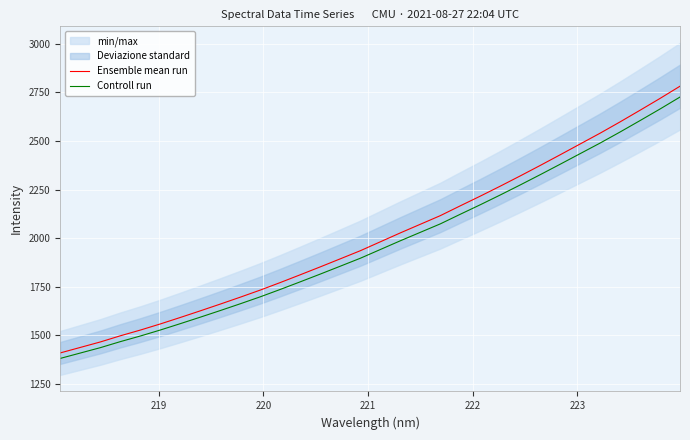

What is the highest value of the Ensemble mean run series?

2781.4